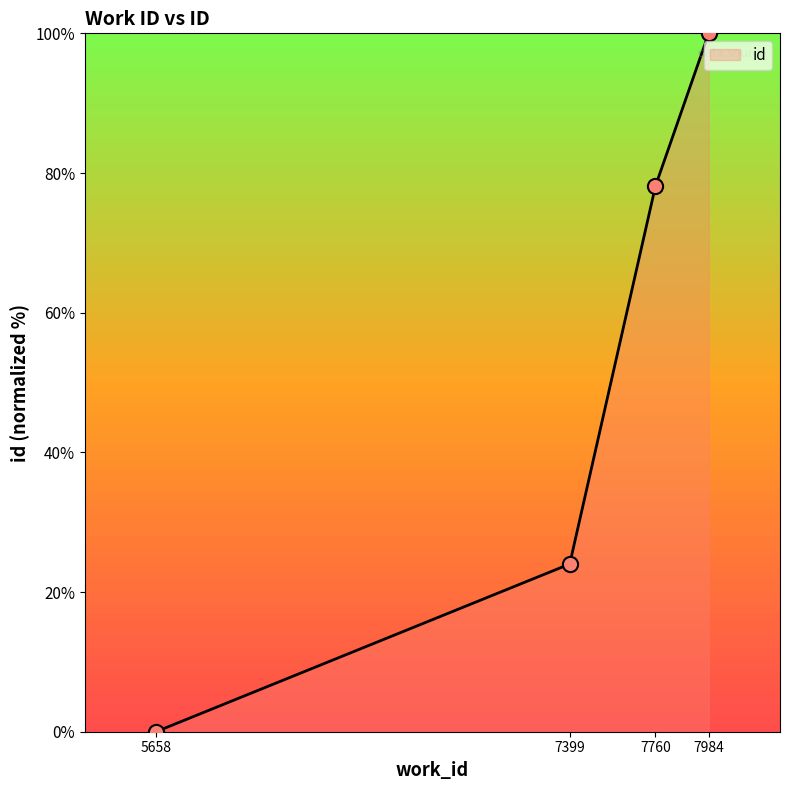

What is the change in value from 7399 to 7760?

+54.1